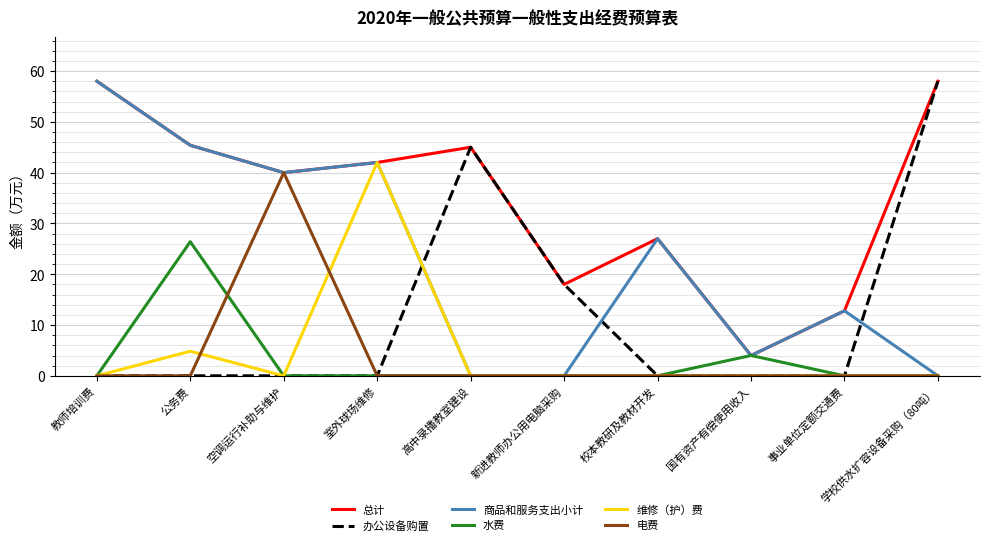

True or false: 商品和服务支出小计 and 办公设备购置 cross at least once.

True